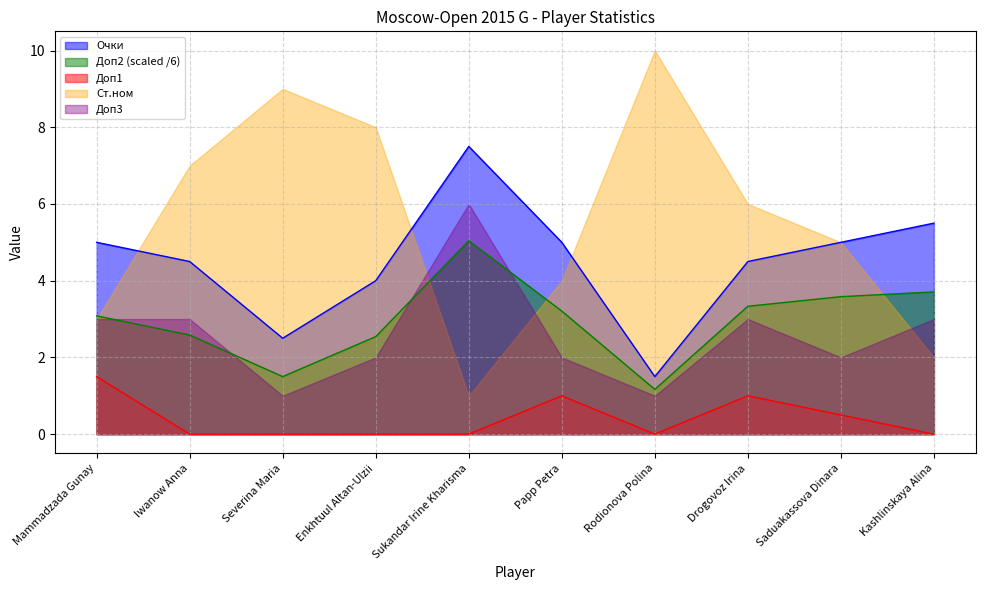

True or false: Доп2 and Доп1 cross at least once.

False